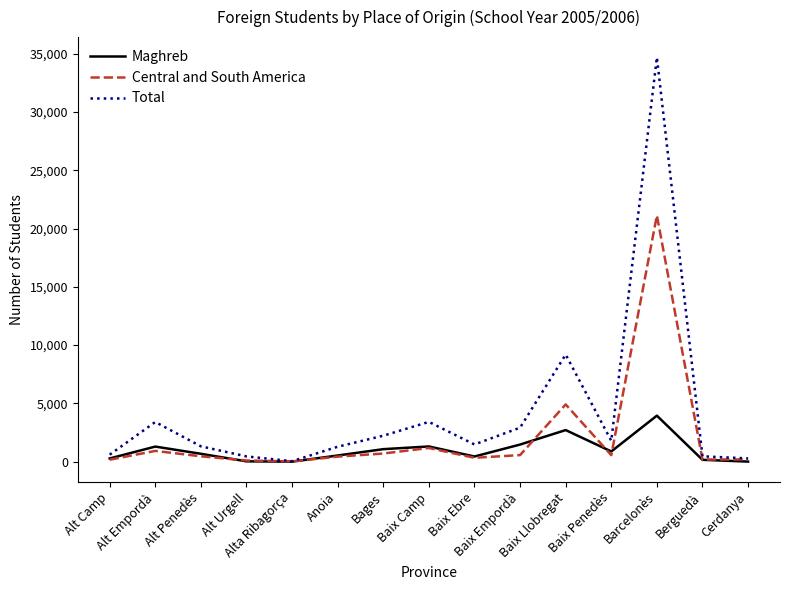

Which series has the largest total across all categories?

Total